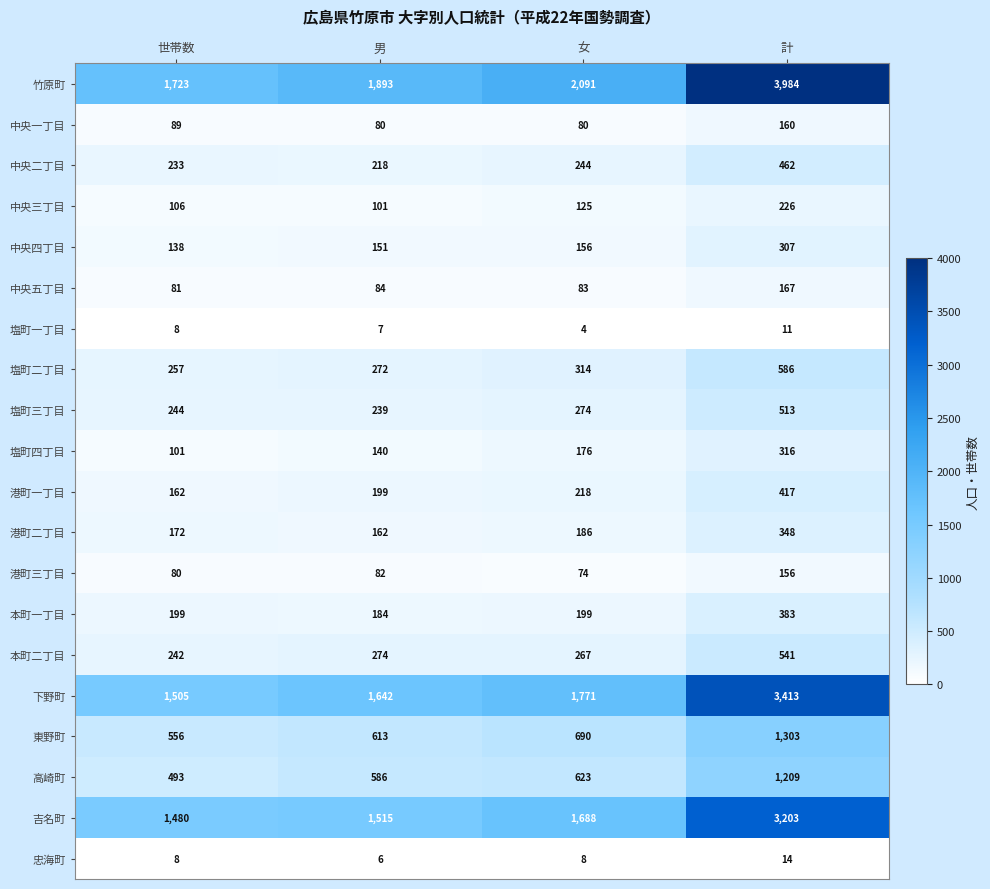

At which label does 中央五丁目 reach its minimum?

世帯数